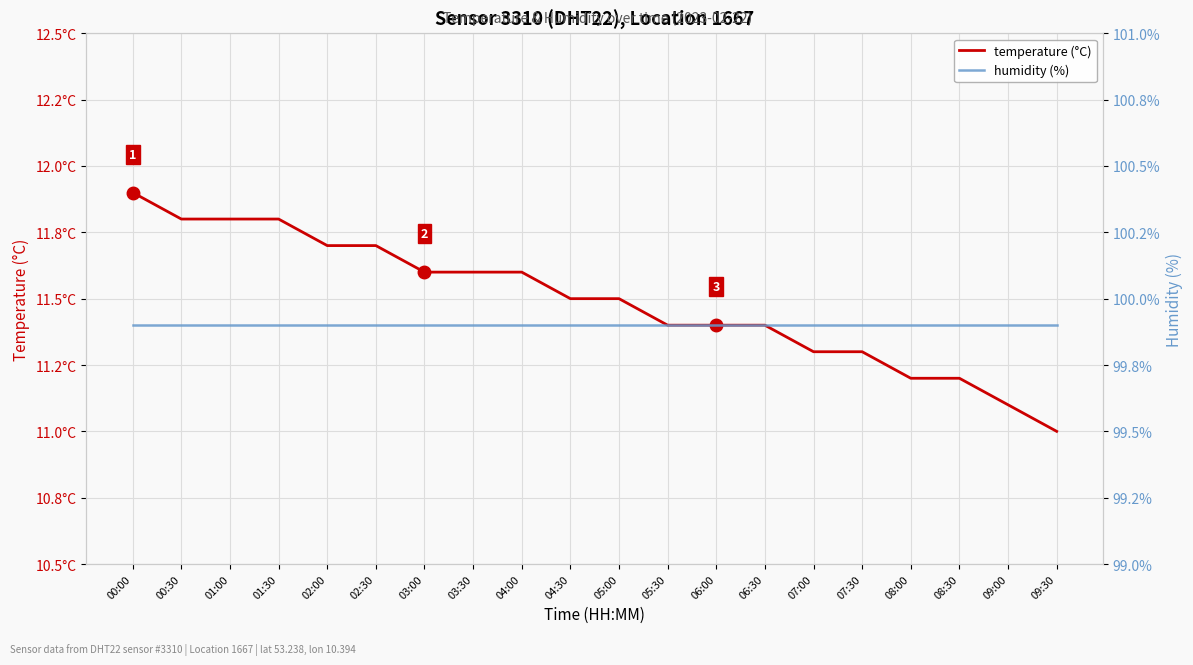

Which label corresponds to the smallest value in the chart?

09:30